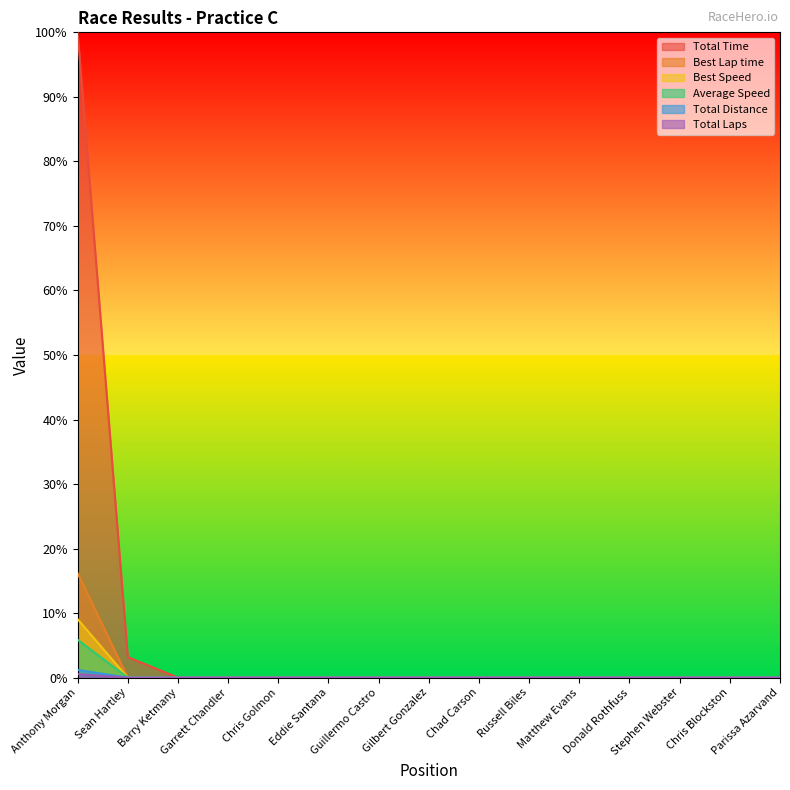

True or false: Total Time has more than 1 interior local peaks.

False